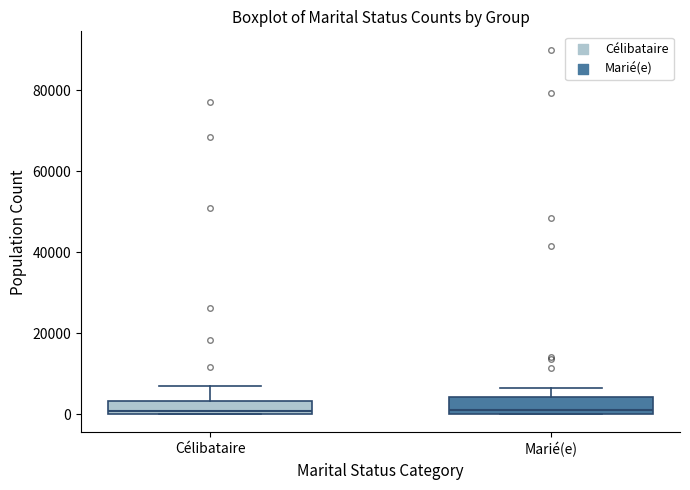

Reading left to right, read every box against the y-axis: the position of its median line, the range the box covers, and the ends of its whiskers. The values are not printed on the chart, so give them approximately, as read against the axis.

Célibataire: median 0 (just above the box's lower edge), box 0 to 4000, whiskers 0 to 6000
Marié(e): median 0 (just above the box's lower edge), box 0 to 4000, whiskers 0 to 6000